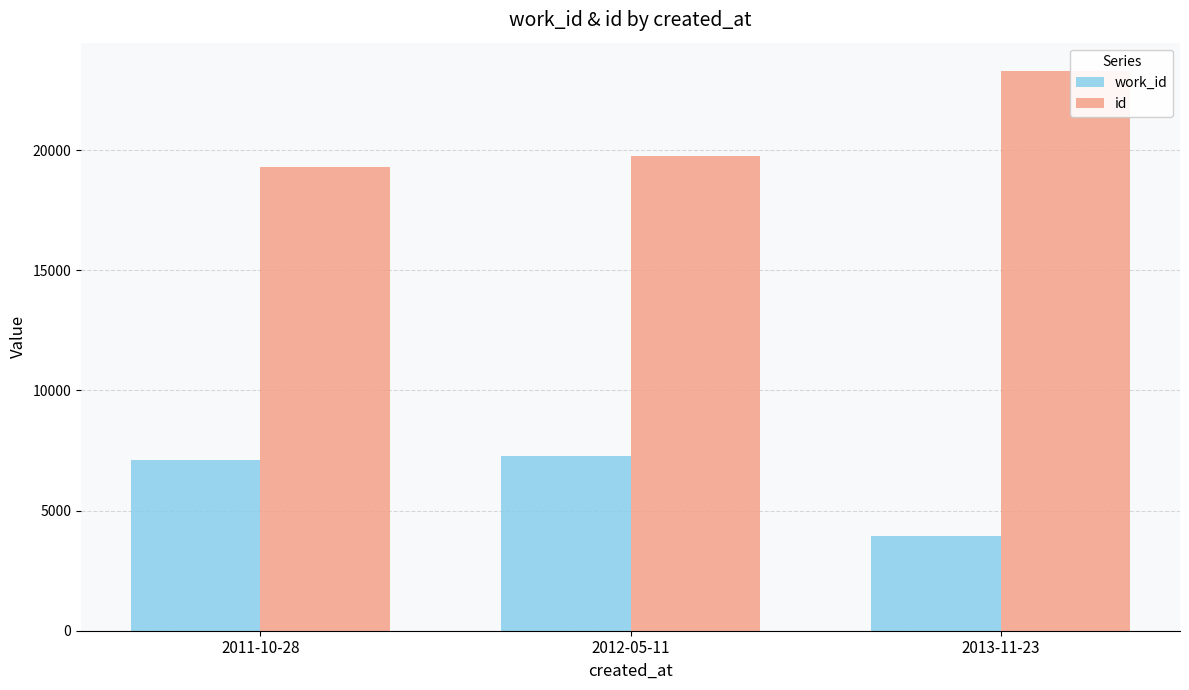

At which label is work_id closest to 5602?

2011-10-28